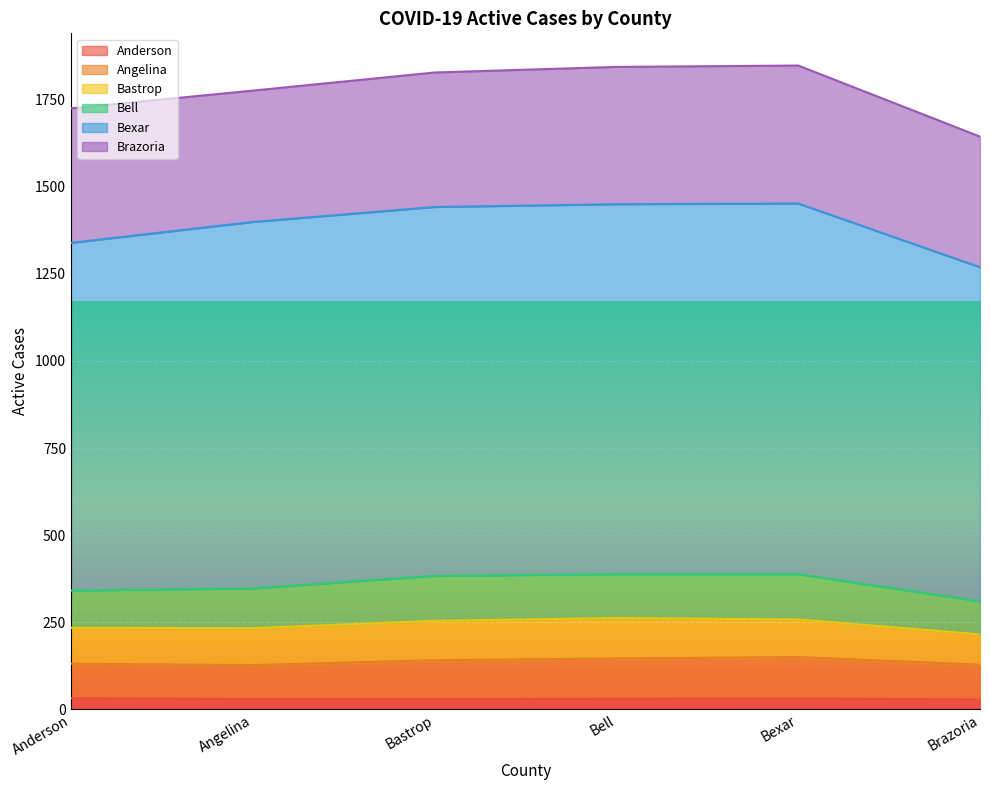

Which category has the highest value across all series?

Bexar